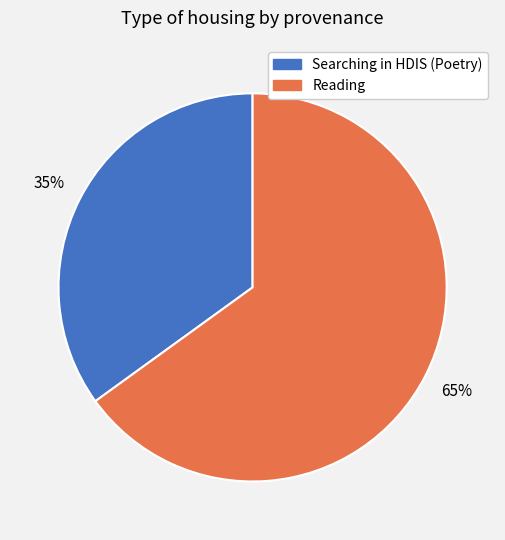

To the nearest percent, what percentage of the pie is Searching in HDIS (Poetry)?

35%